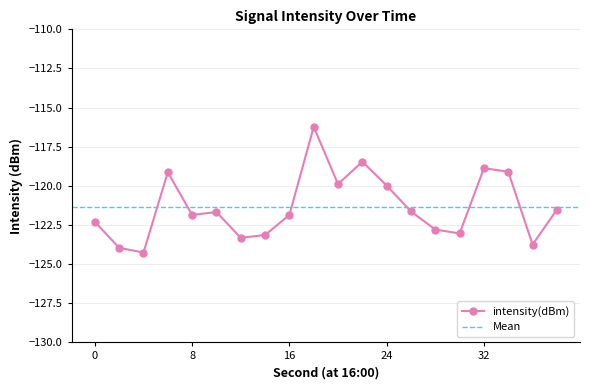

Is it true that the value at 2 is -124.0?

True